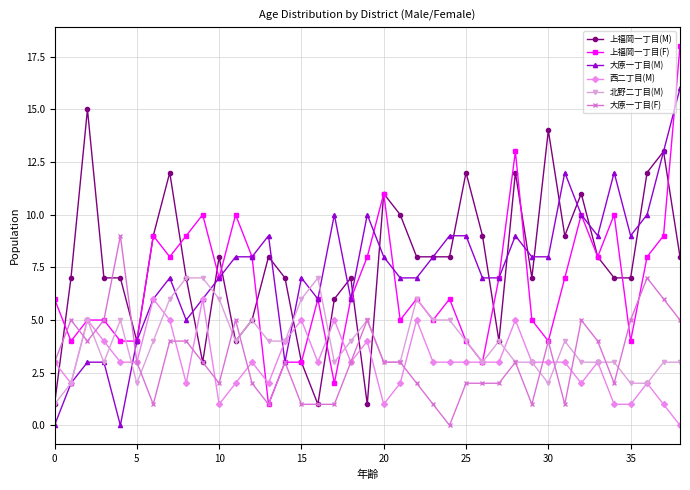

How many lines are shown in the chart?

6